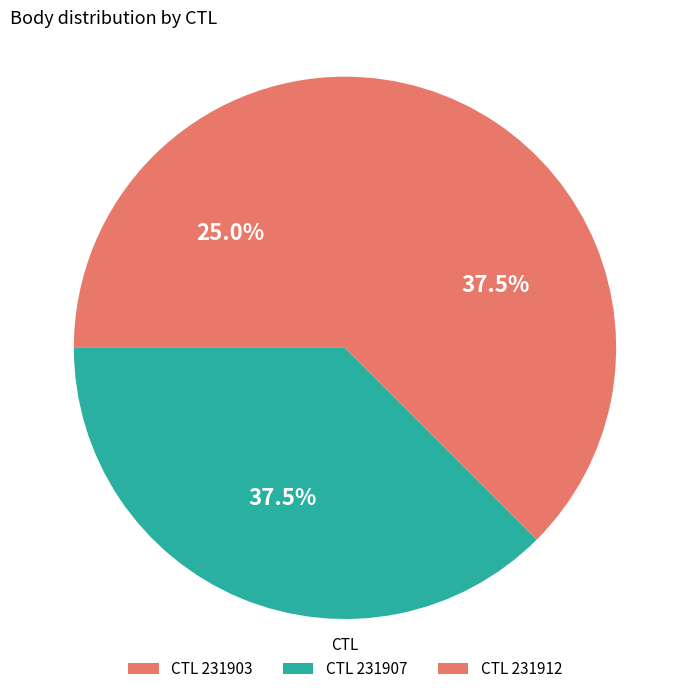

How many slices are in this pie chart?

3